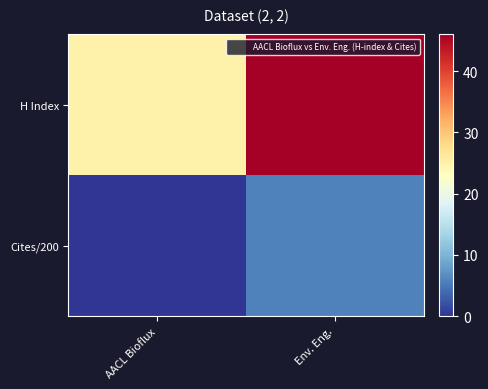

List the series in order of their overall mean, highest first.

H Index, Cites/200